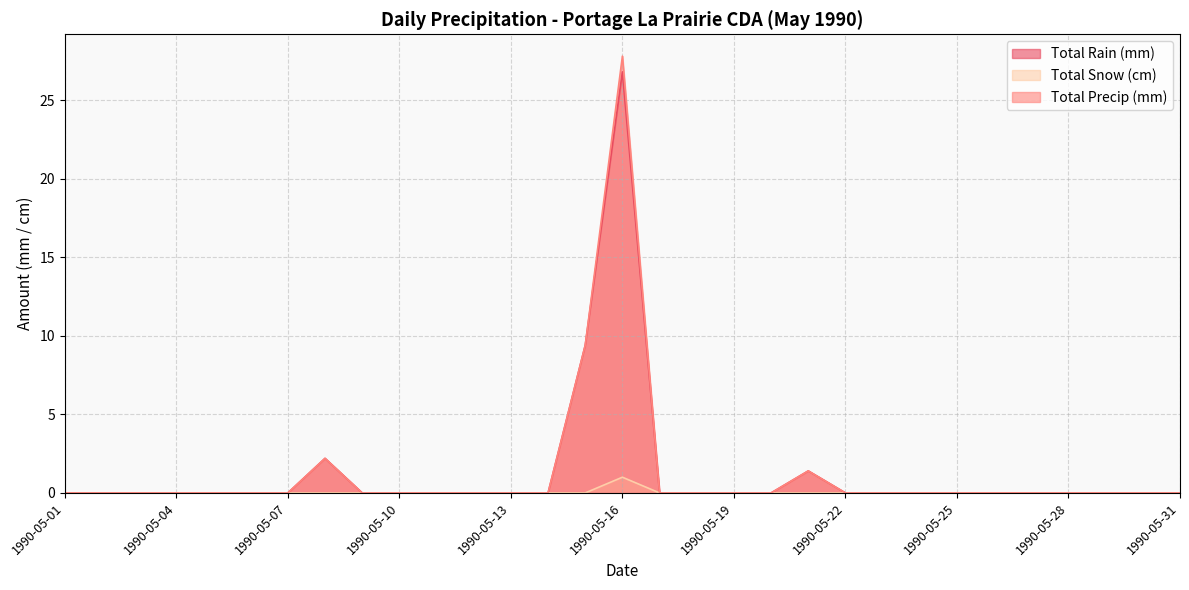

Which series has the largest total across all categories?

Total Precip (mm)